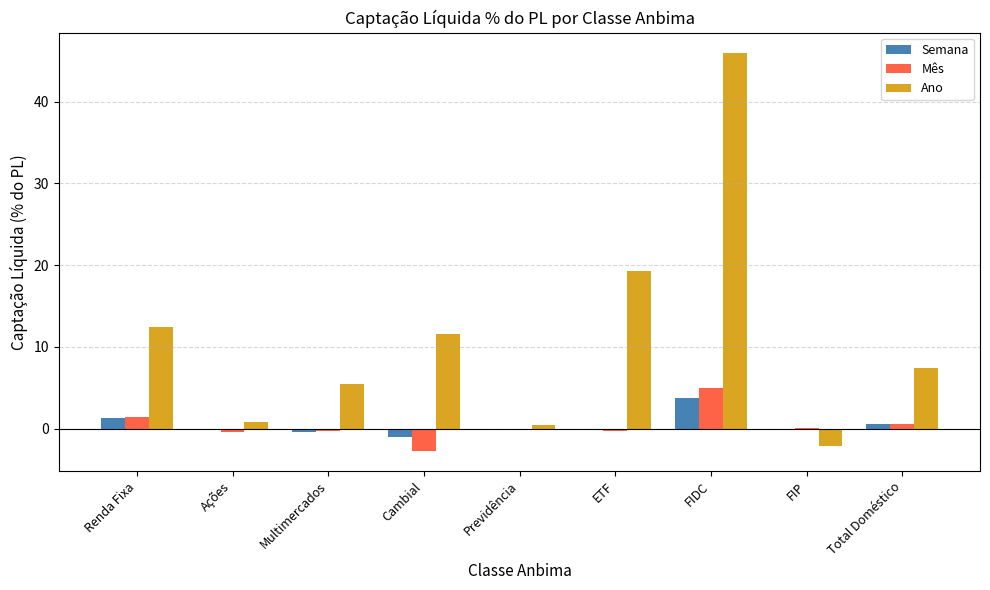

Which series has the largest total across all categories?

Ano